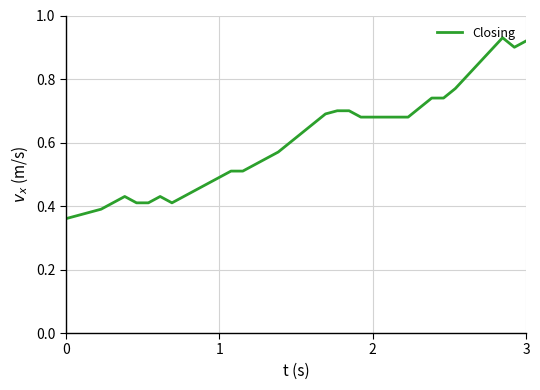

Is this an area chart (filled region under the line)?

No